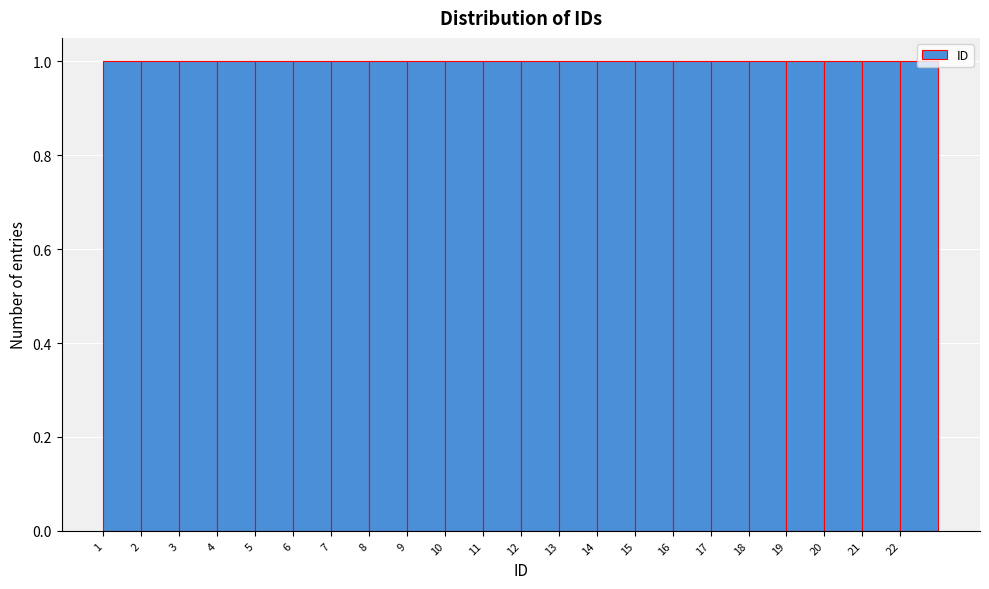

Reading left to right, transcribe this chart: for each bar, give the range it covers on the x-axis and its height. The values are not printed on the chart, so give them approximately, as read against the axis.

1 to 2: 1
2 to 3: 1
3 to 4: 1
4 to 5: 1
5 to 6: 1
6 to 7: 1
7 to 8: 1
8 to 9: 1
9 to 10: 1
10 to 11: 1
11 to 12: 1
12 to 13: 1
13 to 14: 1
14 to 15: 1
15 to 16: 1
16 to 17: 1
17 to 18: 1
18 to 19: 1
19 to 20: 1
20 to 21: 1
21 to 22: 1
22 to 23: 1